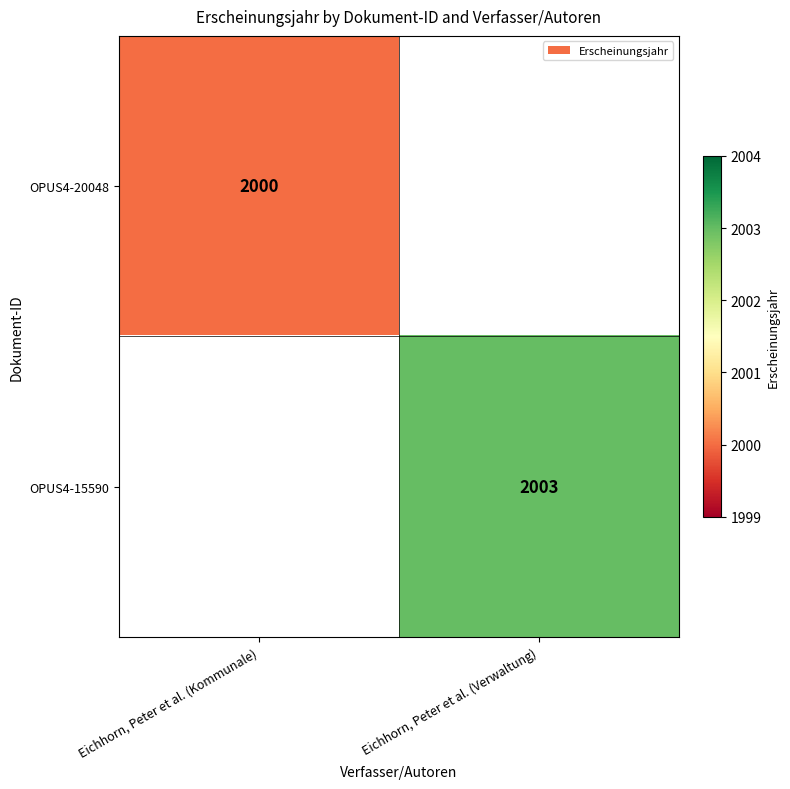

True or false: OPUS4-15590 has a value of 615 at Eichhorn, Peter et al. (Verwaltung).

False